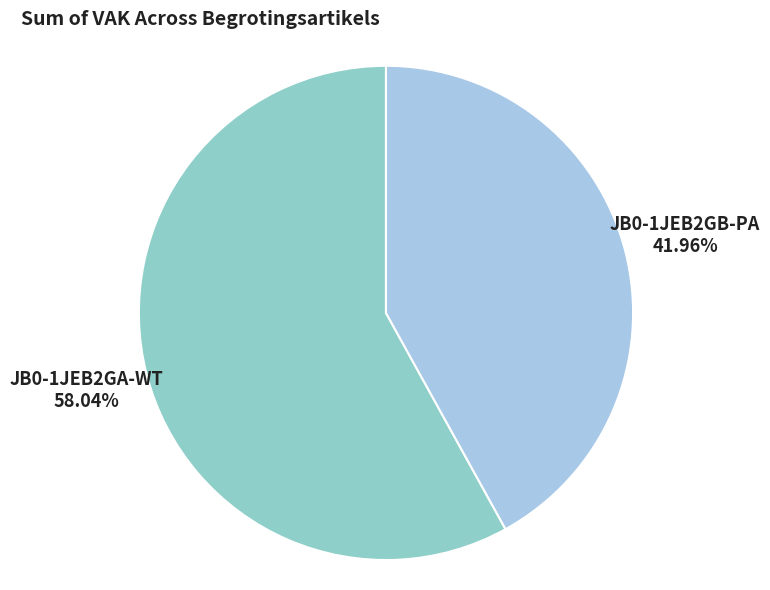

What is the majority slice?

JB0-1JEB2GA-WT